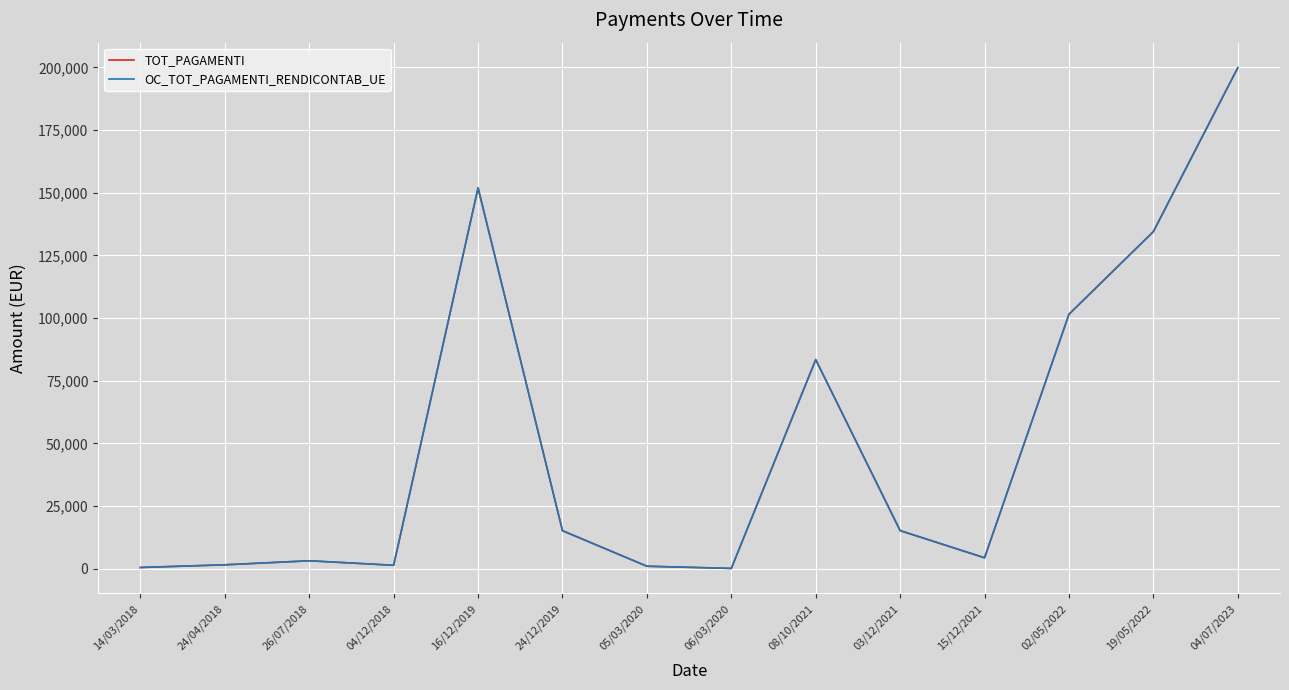

How many lines are shown in the chart?

2